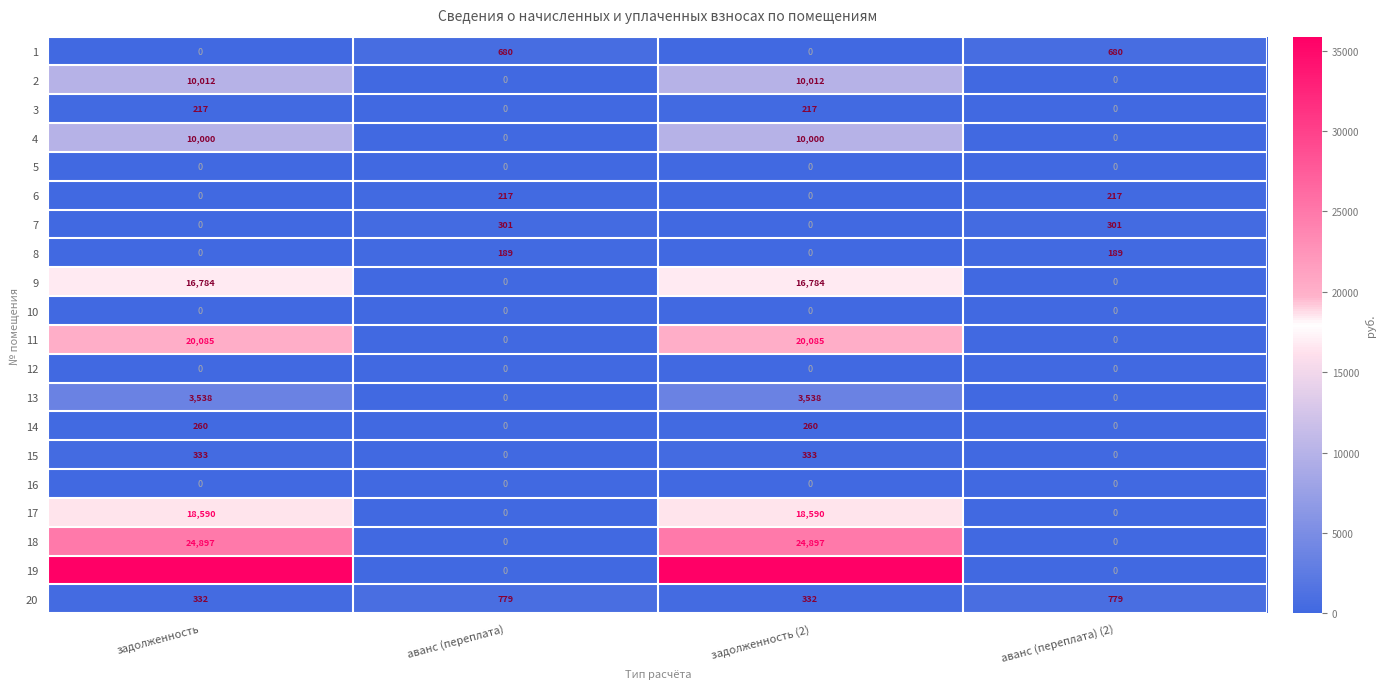

True or false: 13 has a value of 2257 at аванс (переплата) (2).

False